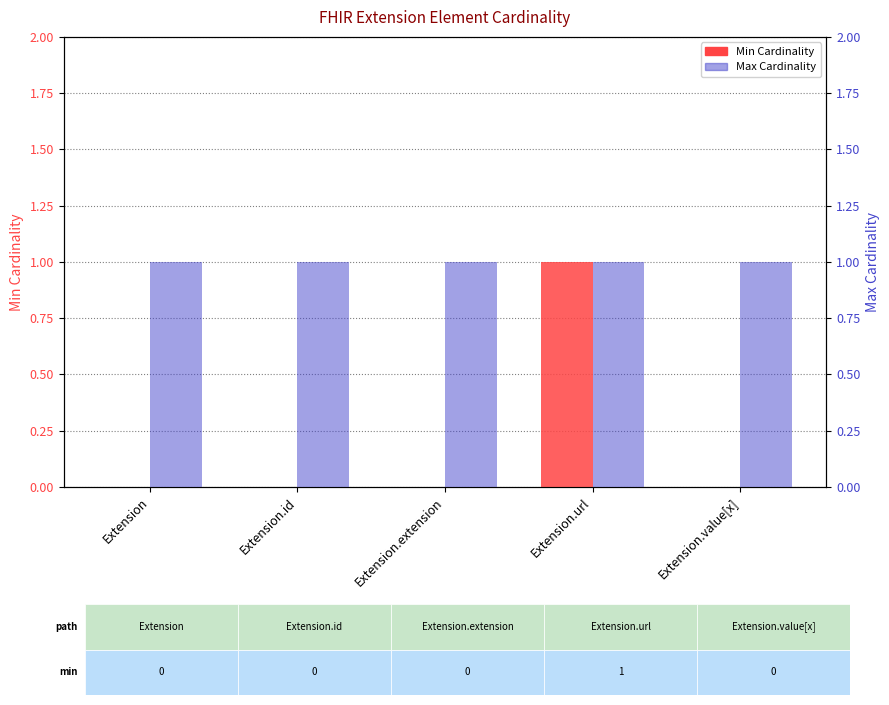

Which has a higher value, Extension.url or Extension.value[x]?

Extension.url